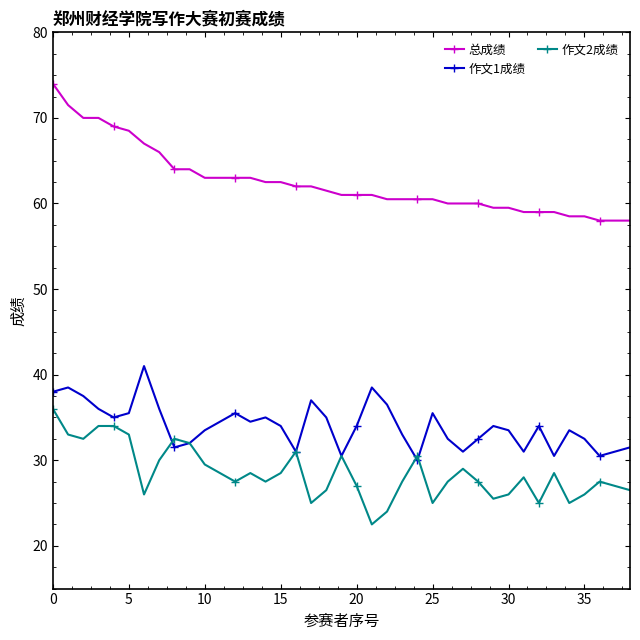

How many distinct data groups are displayed?

3